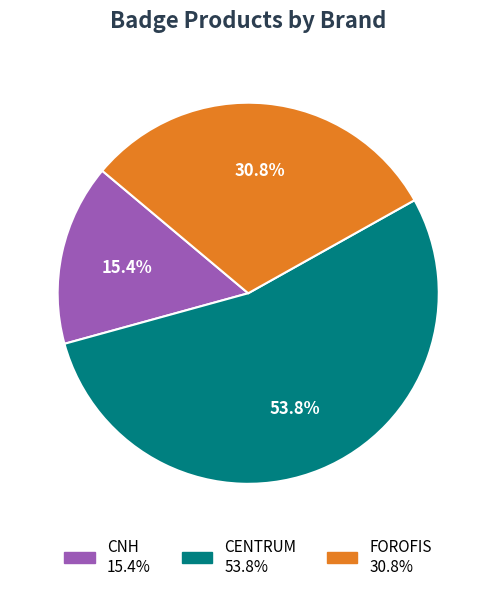

How many segments does this pie chart have?

3